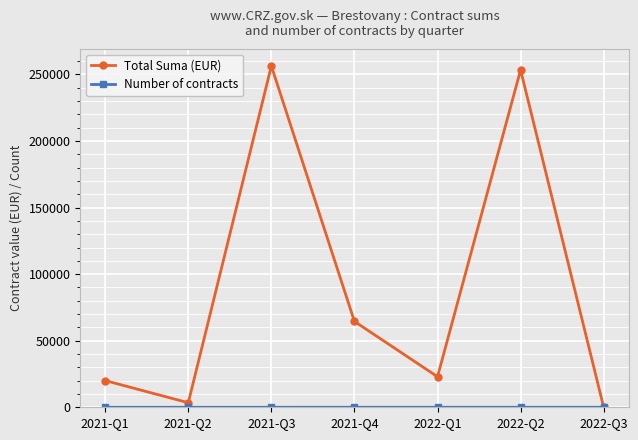

What is the label of the 5th point from the left?

2022-Q1